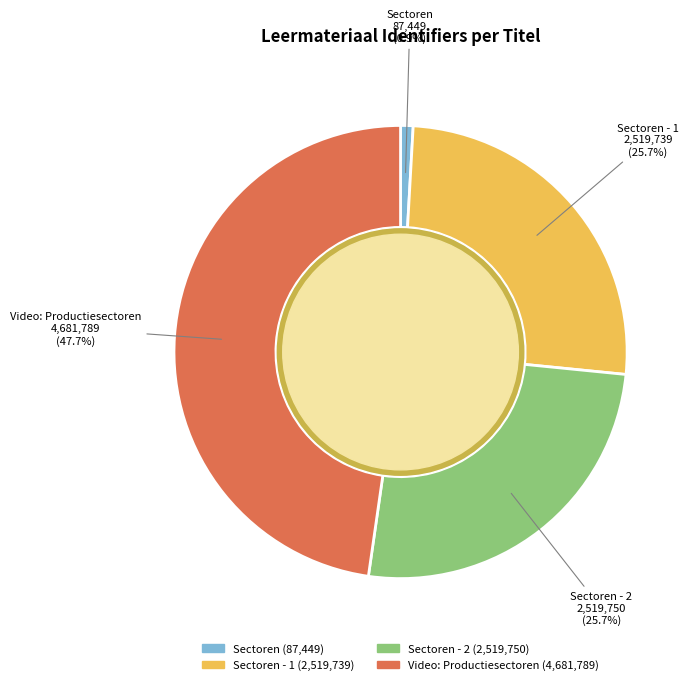

Does Sectoren - 2 account for over 50% of the chart?

No